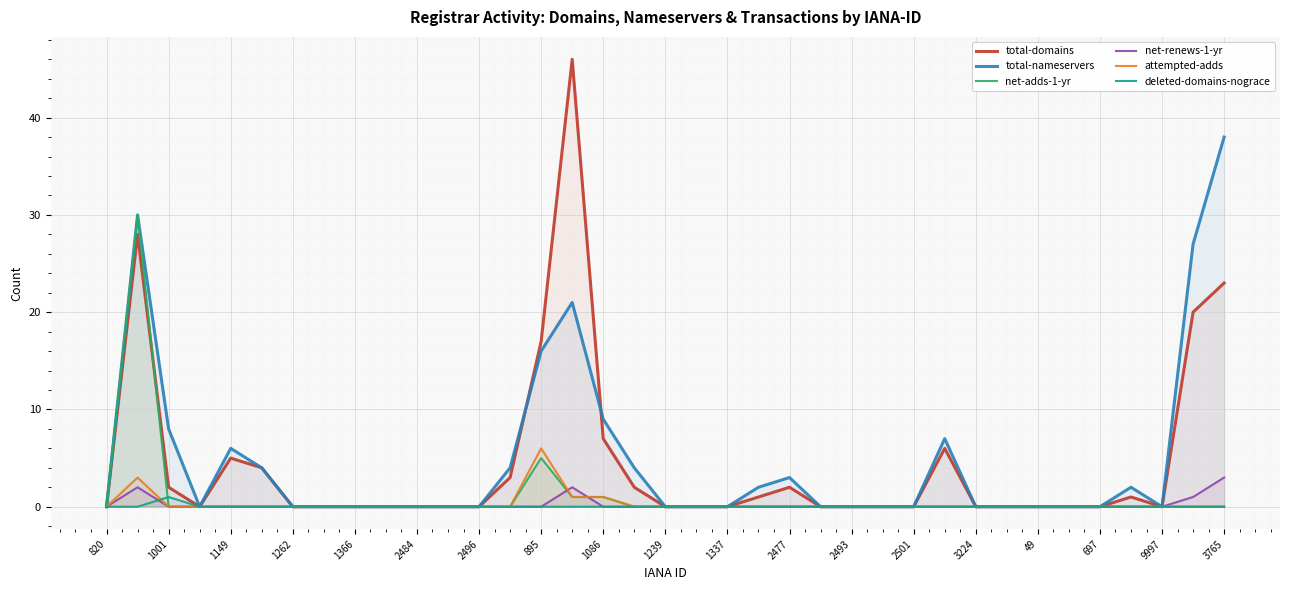

True or false: total-domains and deleted-domains-nograce intersect in this chart.

False